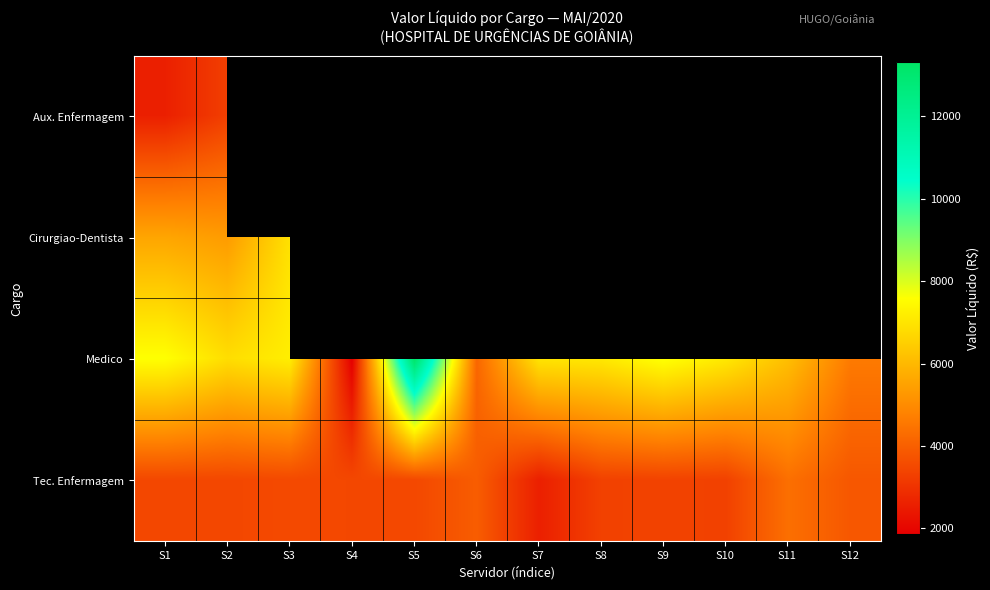

True or false: Aux. Enfermagem has a value of 3289.3 at S2.

True